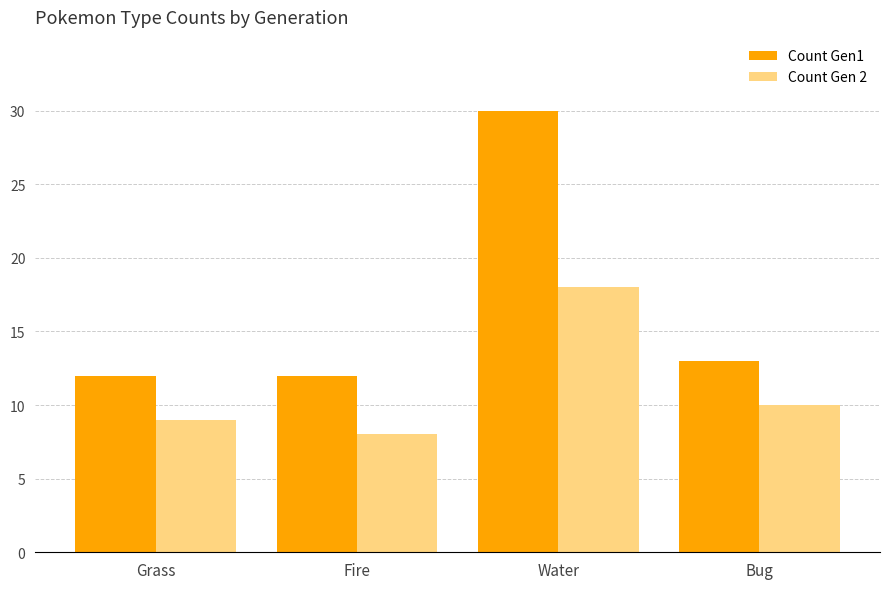

At which label does Count Gen1 first exceed 13?

Water